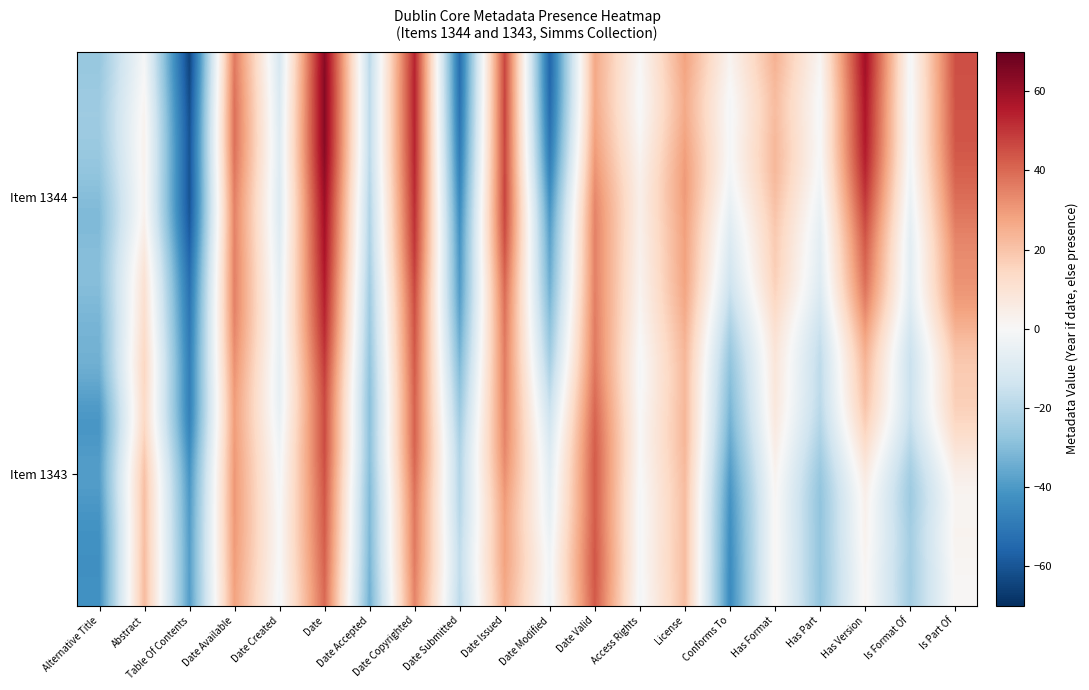

At which category does the chart reach its minimum across all series?

Table Of Contents